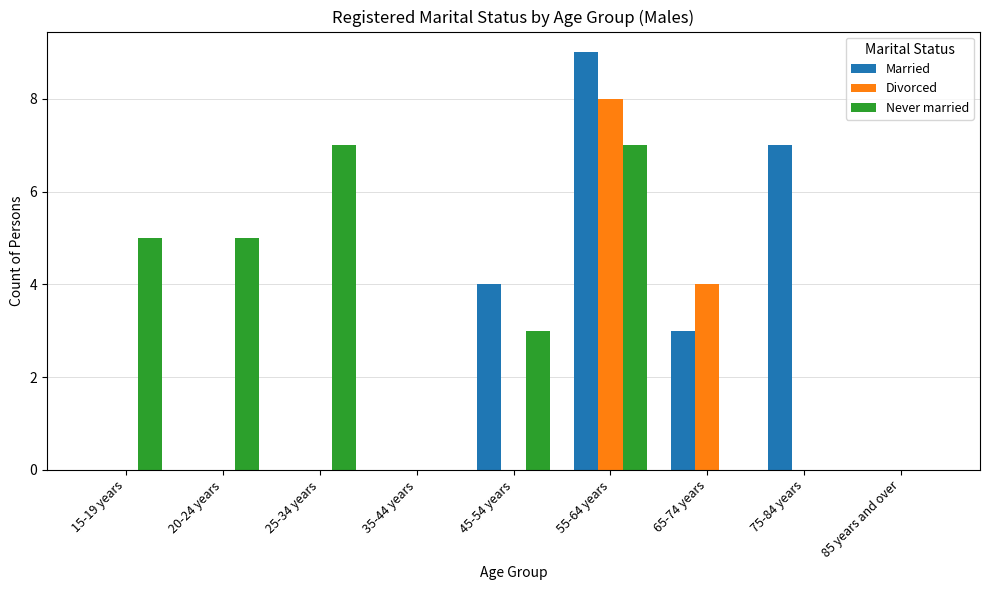

Are the bars horizontal?

No